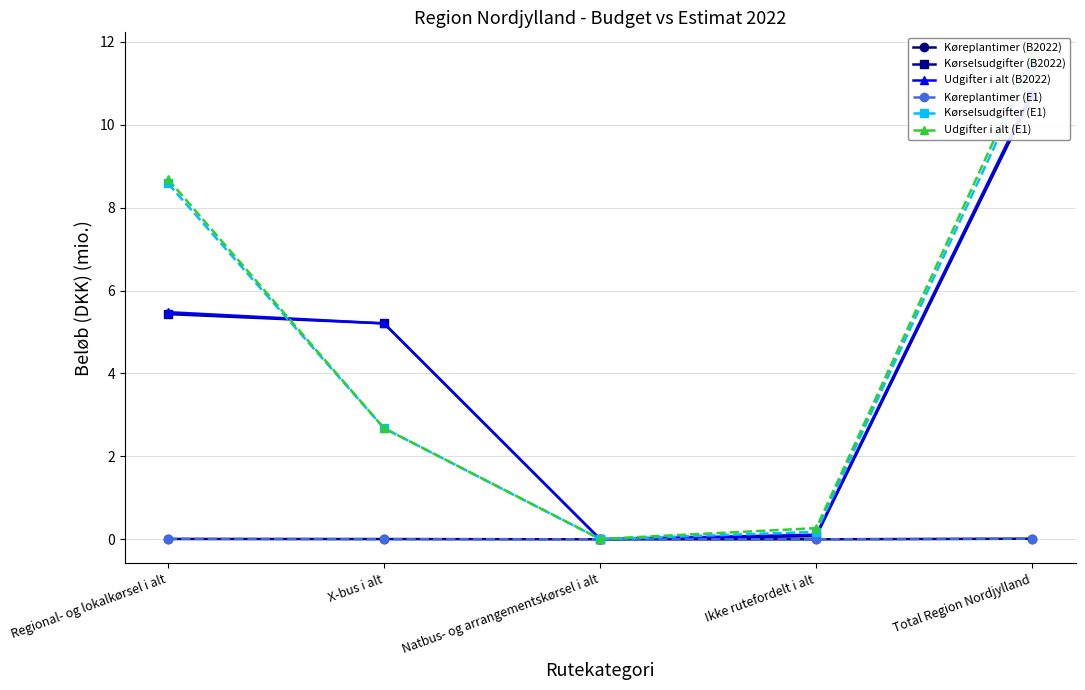

Between Regional- og lokalkørsel i alt and X-bus i alt, which is larger?

Regional- og lokalkørsel i alt